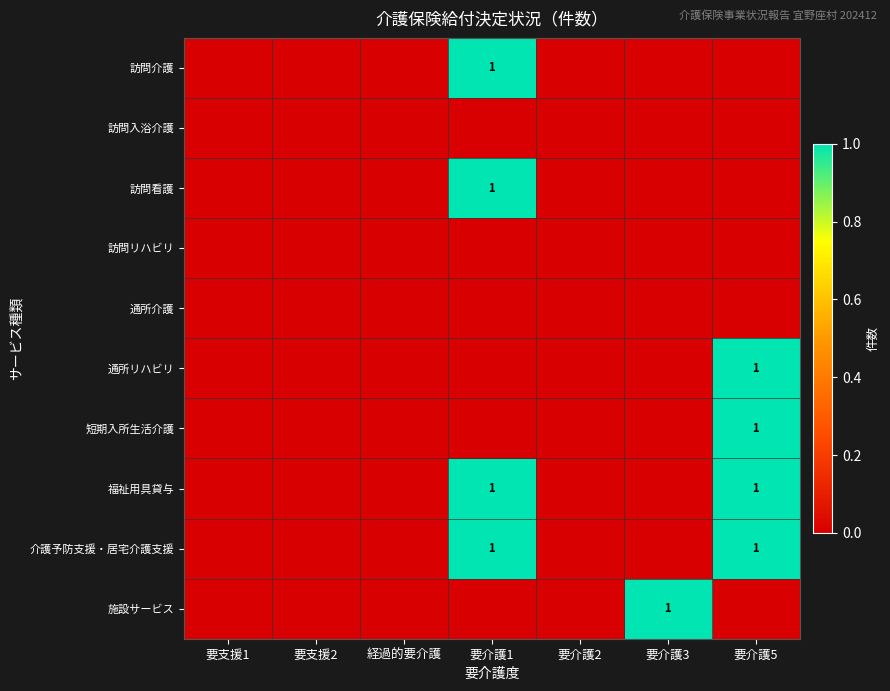

True or false: 福祉用具貸与 has a value of 2 at 要介護1.

False